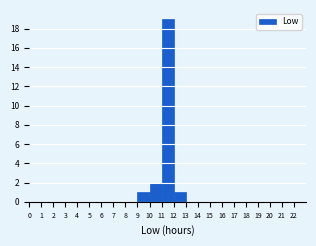

Reading left to right, transcribe this chart: for each bar, give the range it covers on the x-axis and its height. The values are not printed on the chart, so give them approximately, as read against the axis.

0 to 1: 0
1 to 2: 0
2 to 3: 0
3 to 4: 0
4 to 5: 0
5 to 6: 0
6 to 7: 0
7 to 8: 0
8 to 9: 0
9 to 10: 1
10 to 11: 2
11 to 12: 19
12 to 13: 1
13 to 14: 0
14 to 15: 0
15 to 16: 0
16 to 17: 0
17 to 18: 0
18 to 19: 0
19 to 20: 0
20 to 21: 0
21 to 22: 0
22 to 23: 0